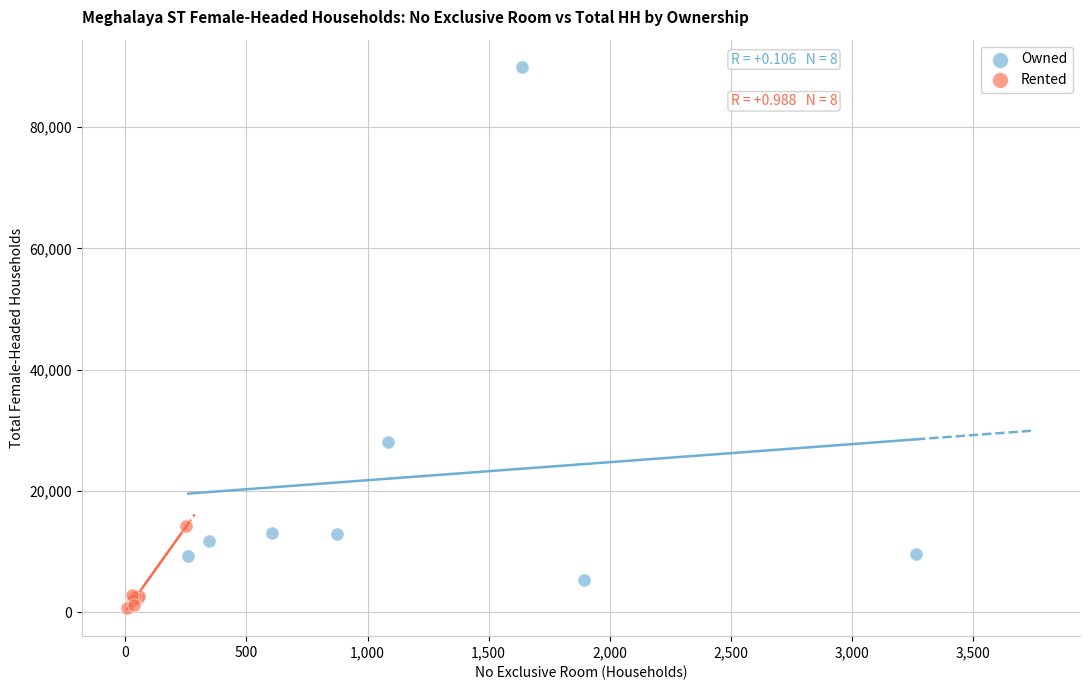

Which series contains the highest Y value?

Owned